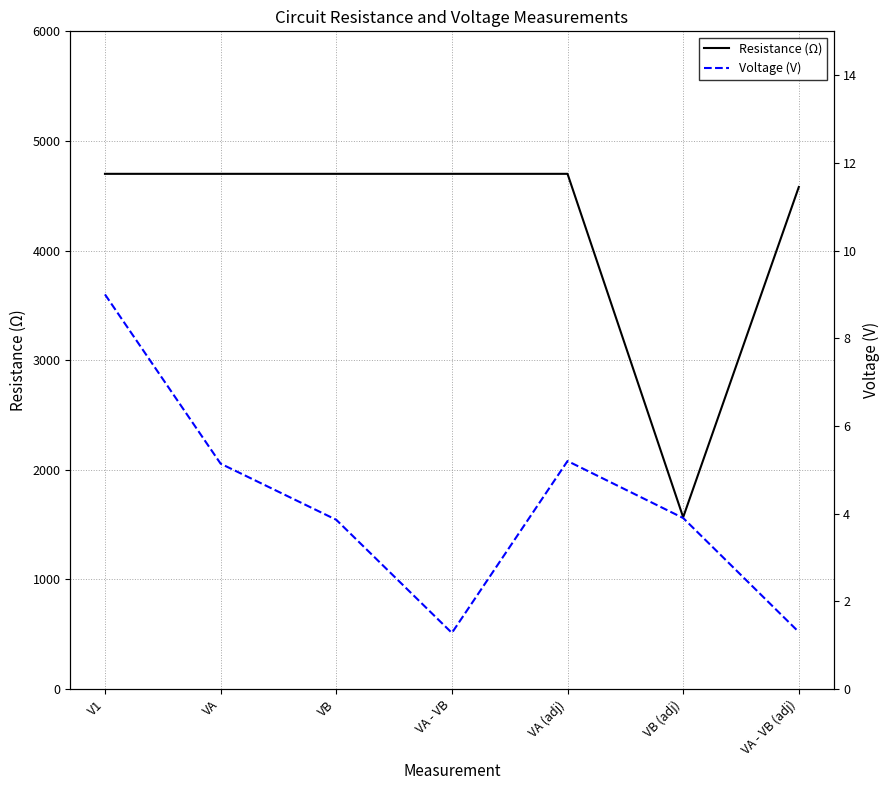

At how many categories does at least one series exceed 110?

7